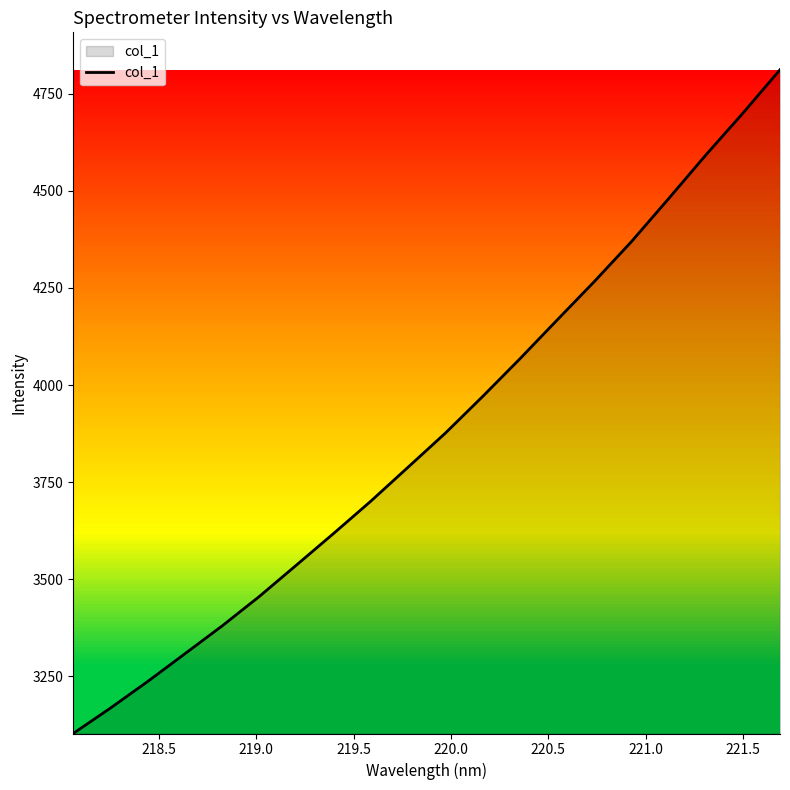

True or false: the data has more than 2 interior local peaks.

False